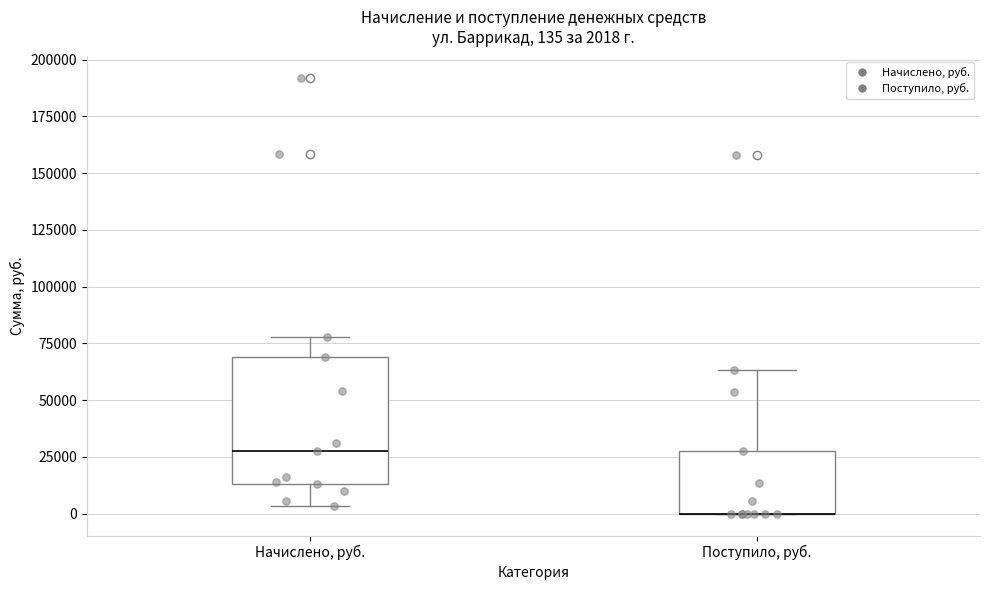

Comparing the boxes themselves (not the whiskers), which one is the tallest?

Начислено, руб.